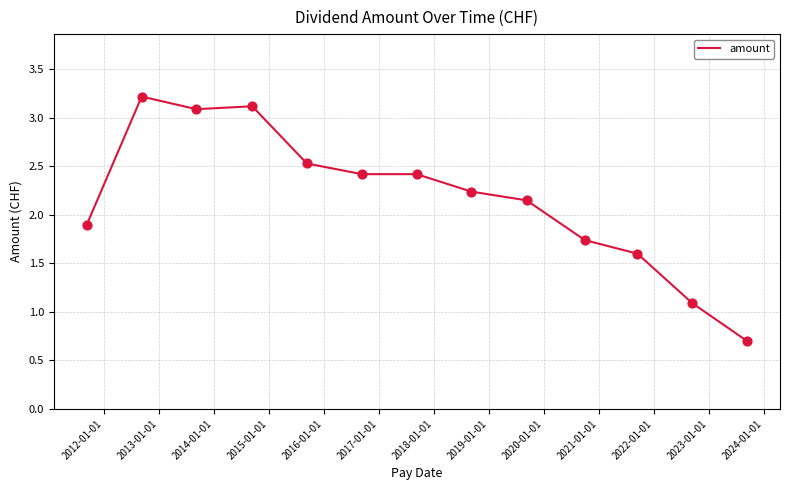

What is the difference between the maximum and minimum values?

2.5